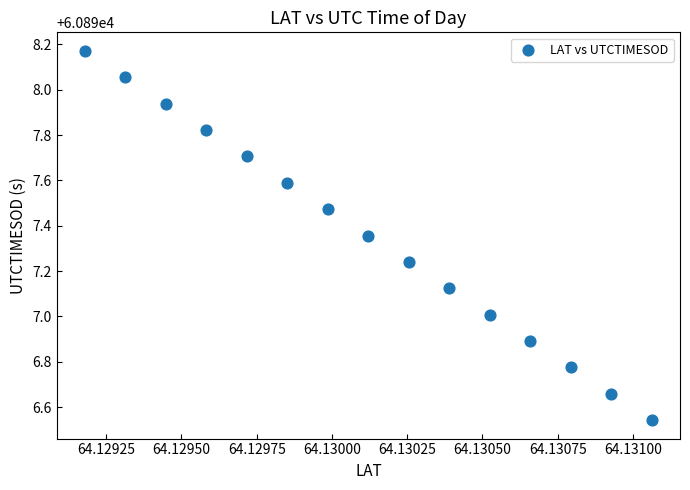

What is the range of Y values (max minus min)?

1.6